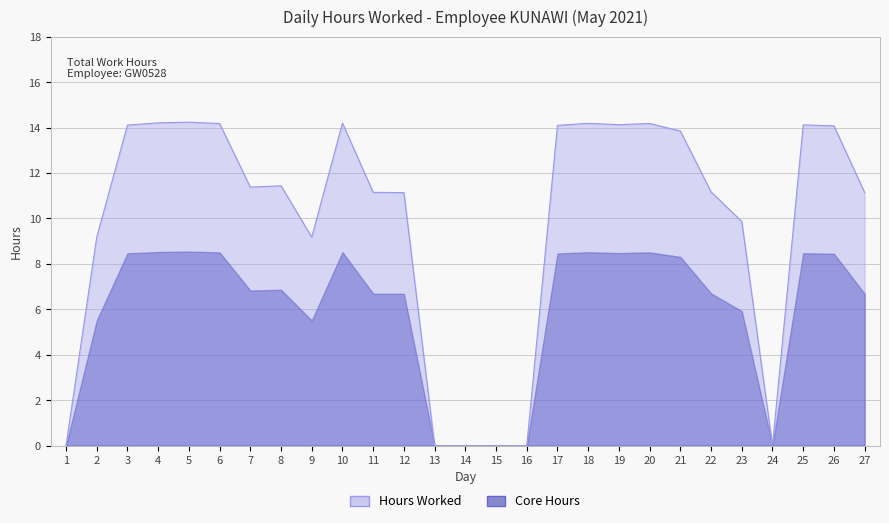

At which label is the value closest to 7?

2